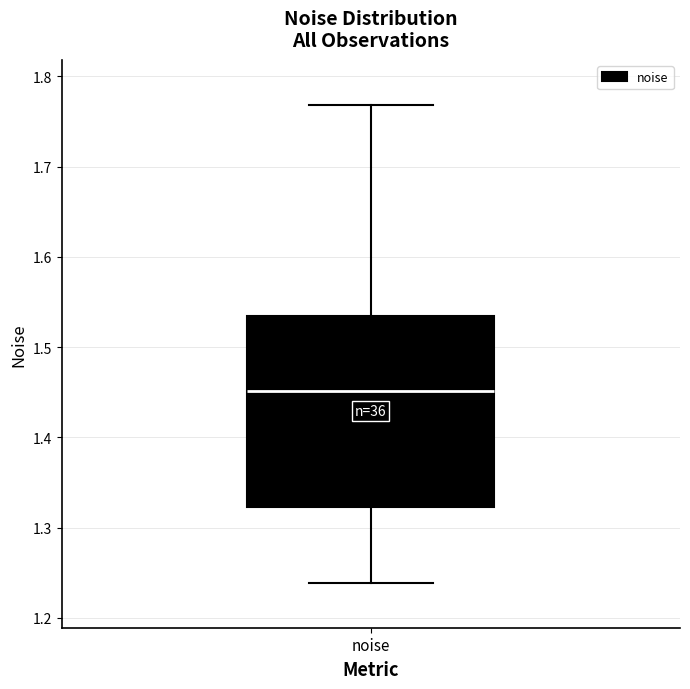

Read this box plot against the y-axis: the position of the median line, the range covered by the box, and the ends of both whiskers. The values are not printed on the chart, so give them approximately, as read against the axis.

median 1.45, box 1.32 to 1.54, whiskers 1.24 to 1.77